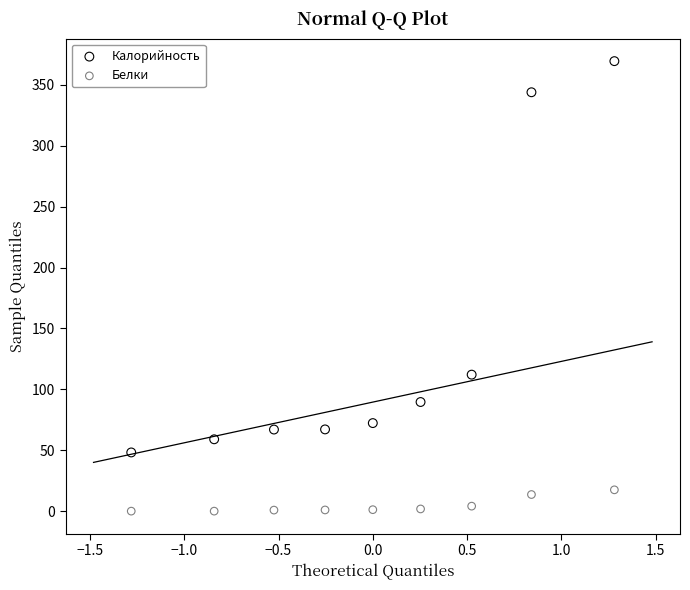

Which series contains the highest Y value?

Калорийность